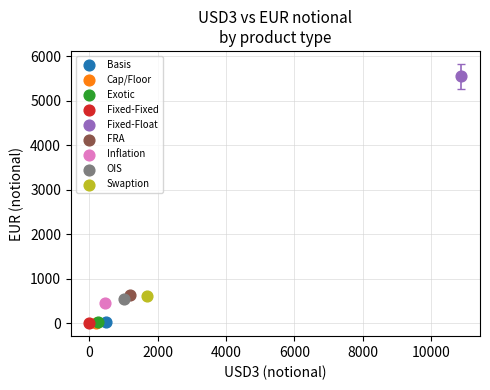

What are all the series names shown in the legend?

Basis, Cap/Floor, Exotic, Fixed-Fixed, Fixed-Float, FRA, Inflation, OIS, Swaption